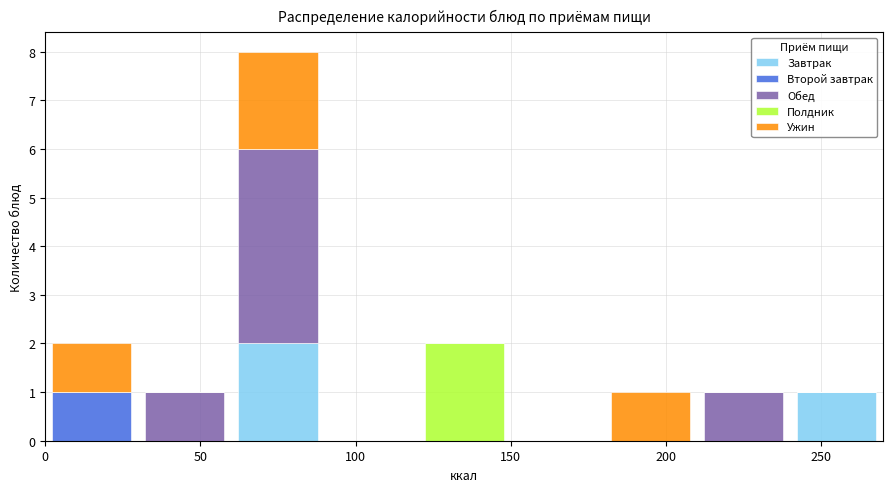

What is the total height of the stacked bar covering 0 to 30 on the x-axis? The values are not printed on the chart, so give them approximately, as read against the axis.

2